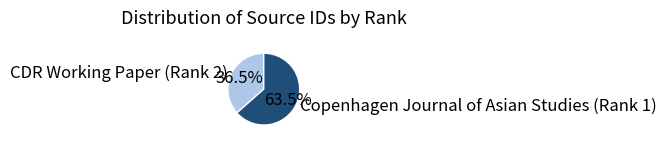

What is the ratio of the value at Copenhagen Journal of Asian Studies (Rank 1) to the value at CDR Working Paper (Rank 2)?

1.7